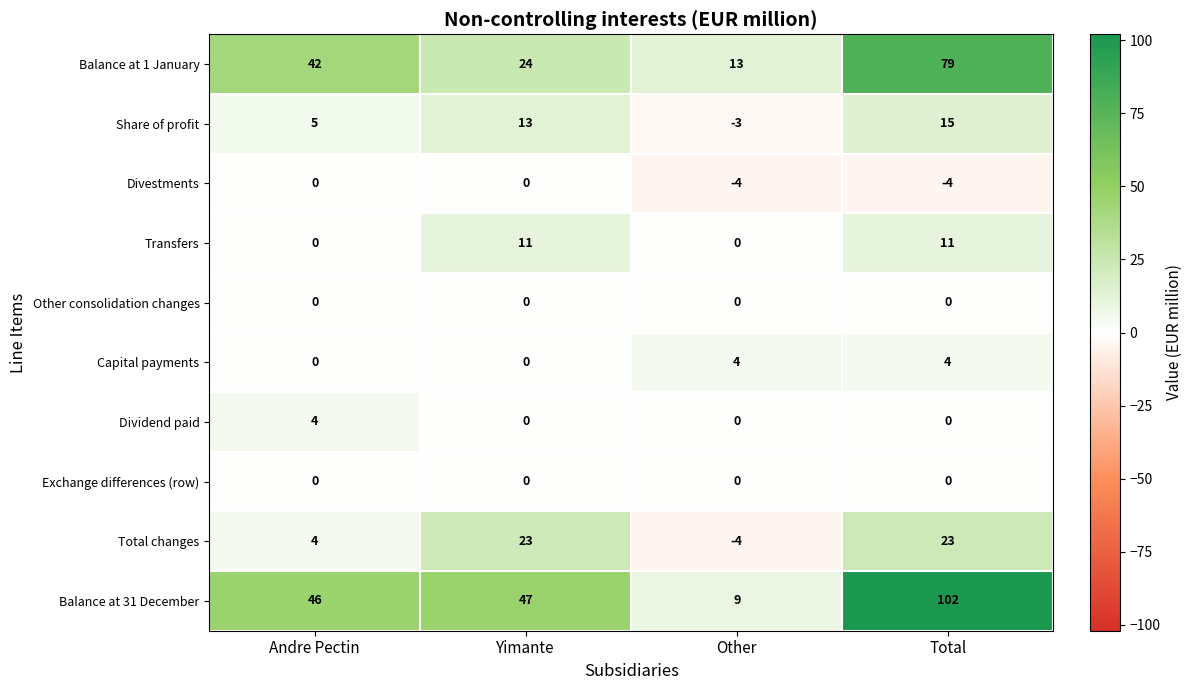

What is the maximum value shown in the chart?

102